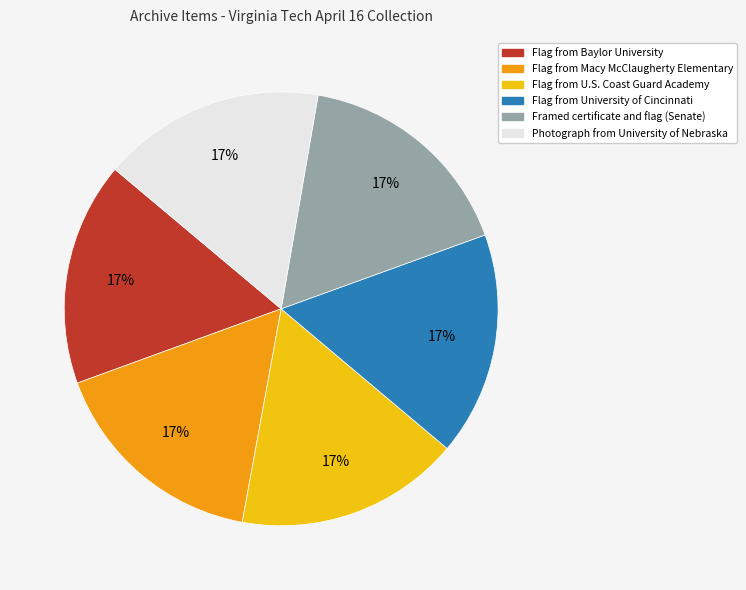

Is there a majority slice in this chart?

No